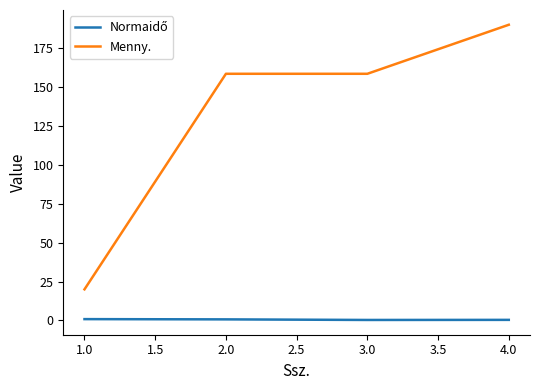

How many categories are shown in the chart?

4